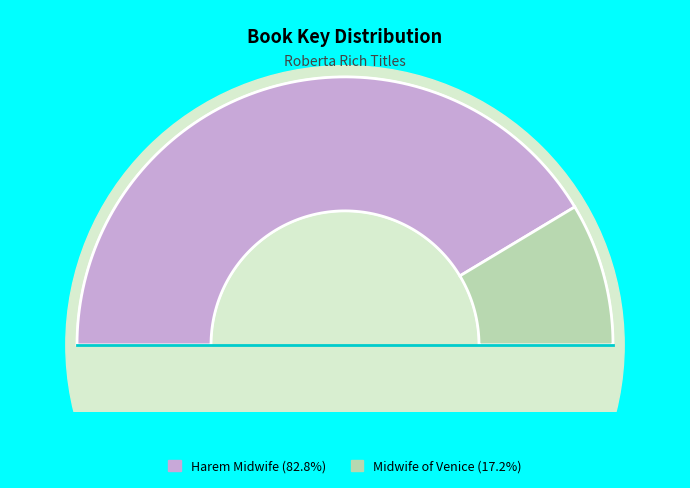

To the nearest percent, what percentage of the pie is Harem Midwife?

83%